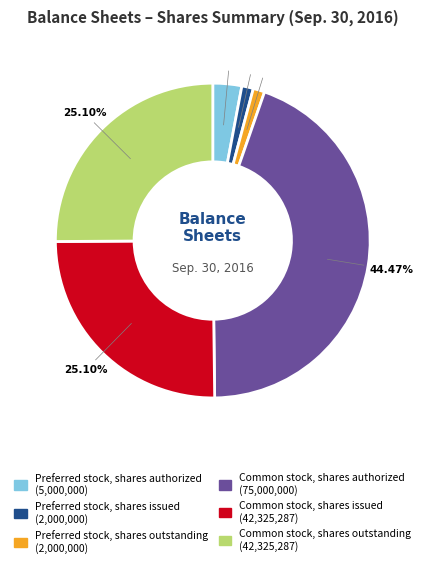

Does any single category account for the majority?

No